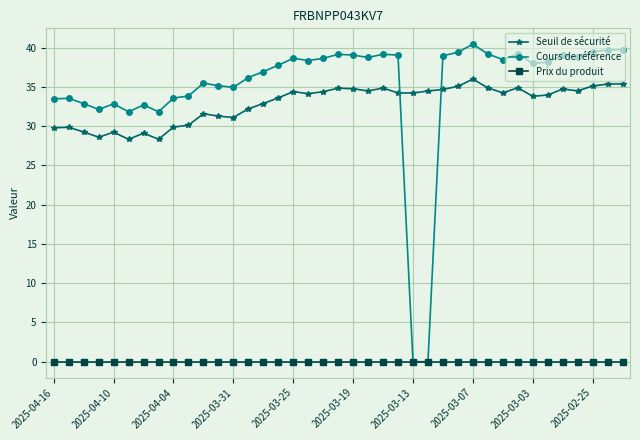

Rank the series by their maximum value, from highest to lowest.

Cours de référence, Seuil de sécurité, Prix du produit